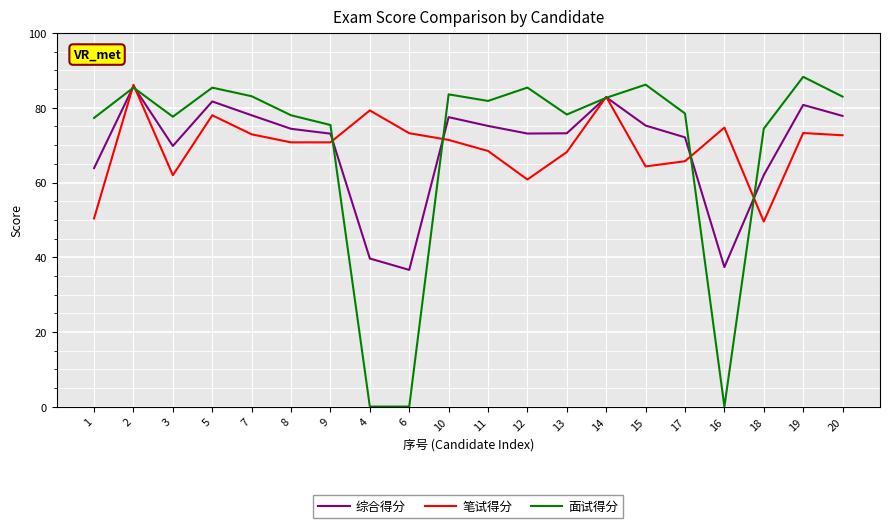

Which series has the widest spread of values?

面试得分